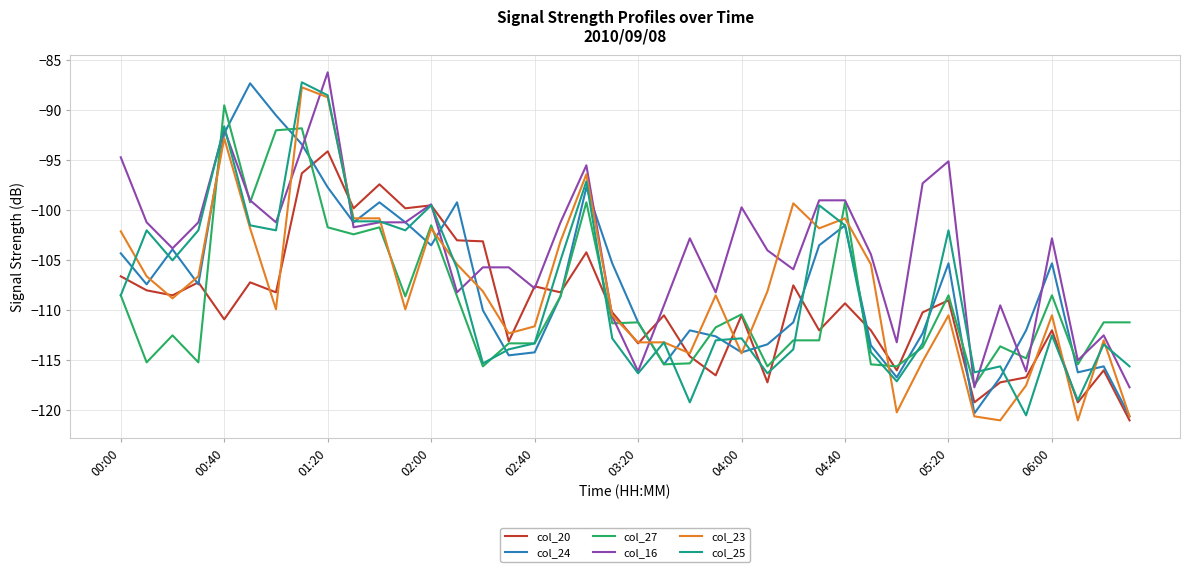

Which series has the largest total across all categories?

col_16